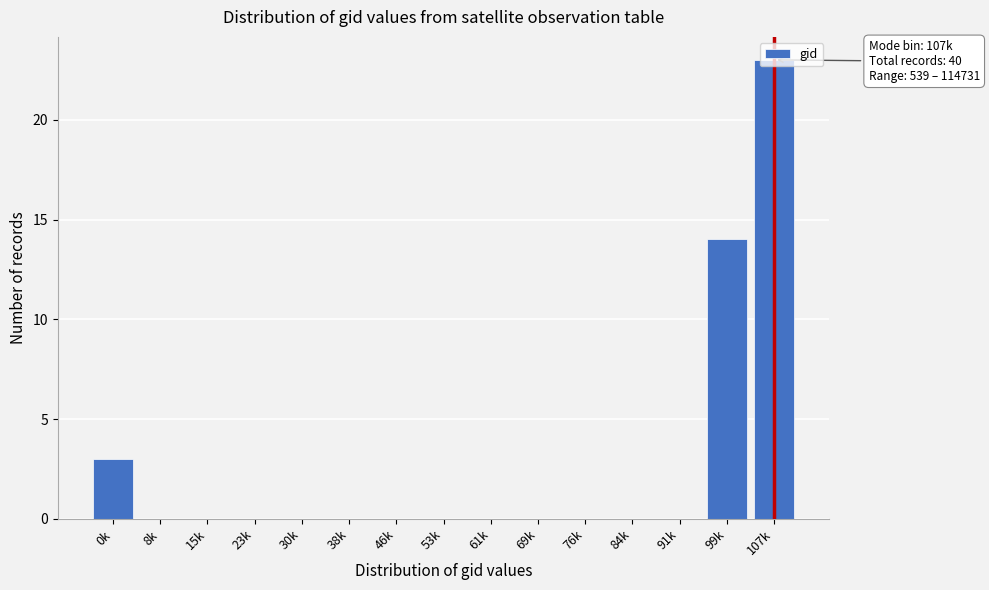

What is the sum of all values?

40